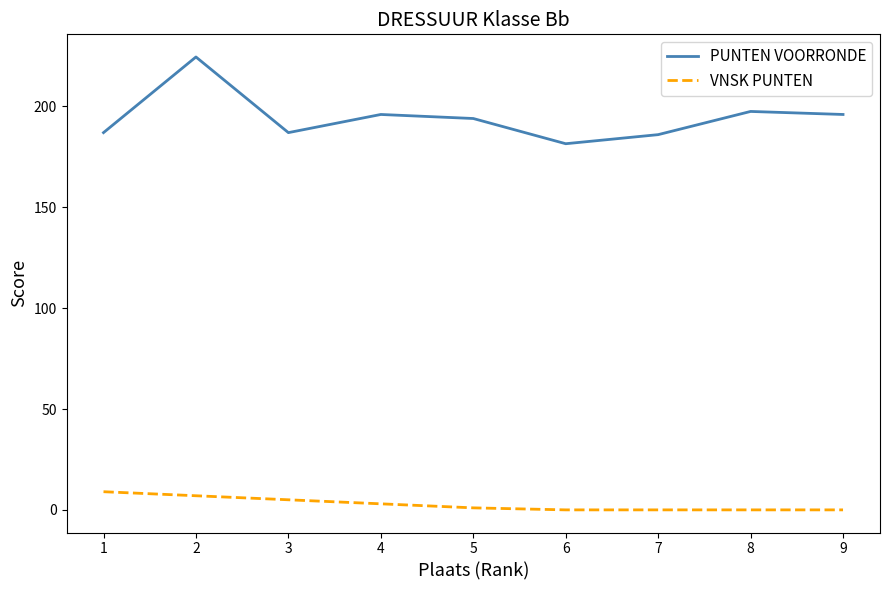

What is the difference between the PUNTEN VOORRONDE values at 5 and 4?

2.0